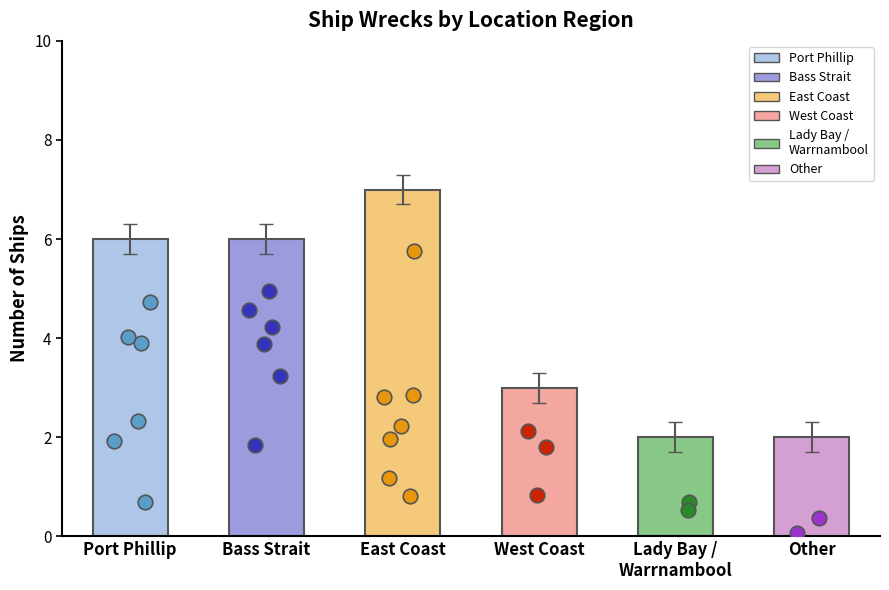

Which has a higher value, West Coast or East Coast?

East Coast